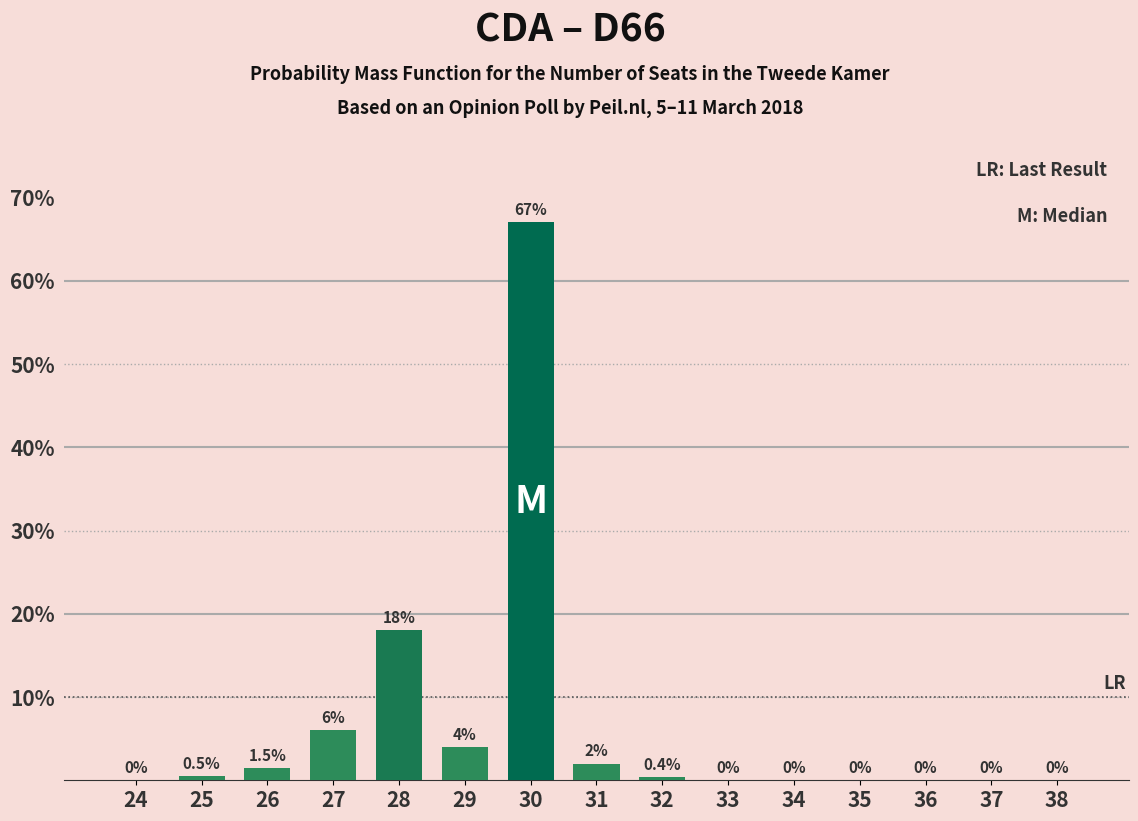

Reading left to right, transcribe all the data shown in this chart.

24=0.0	25=0.5	26=1.5	27=6.0	28=18.0	29=4.0	30=67.0	31=2.0	32=0.4	33=0.0	34=0.0	35=0.0	36=0.0	37=0.0	38=0.0